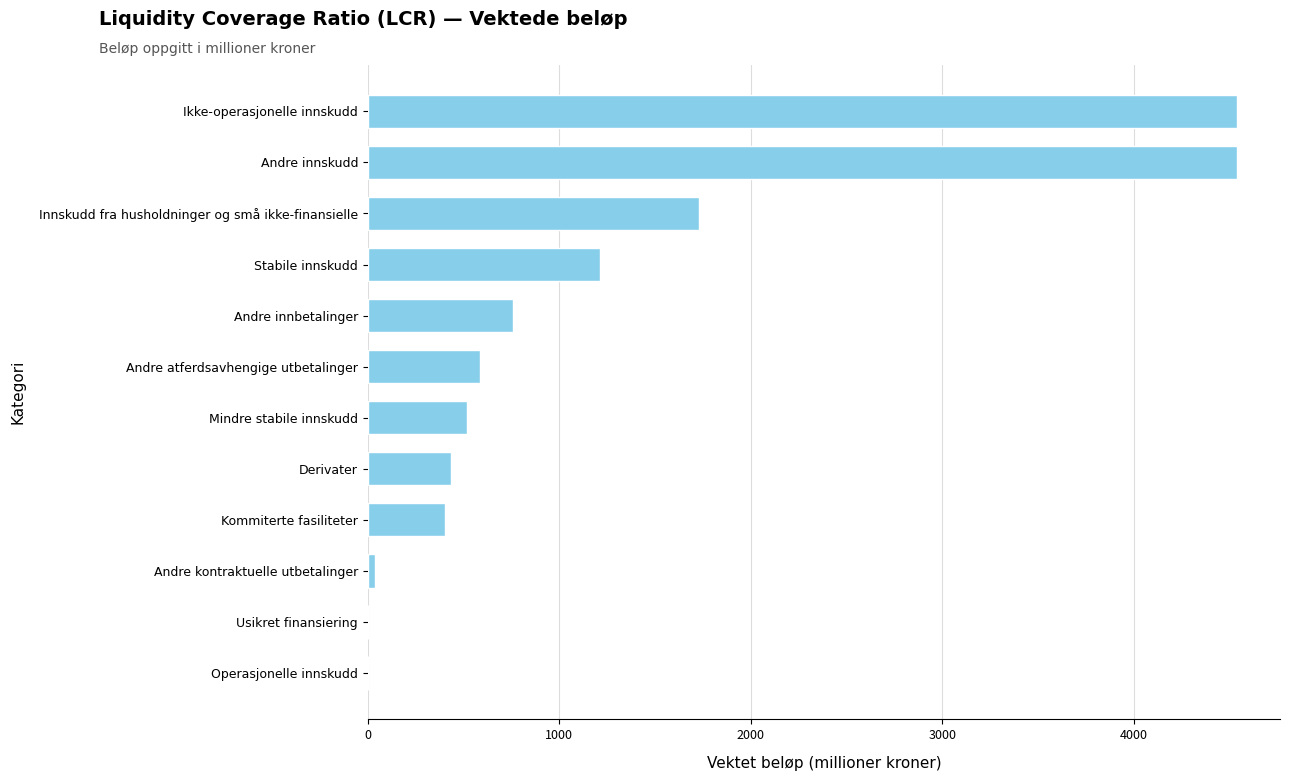

What is the maximum value shown in the chart?

4537